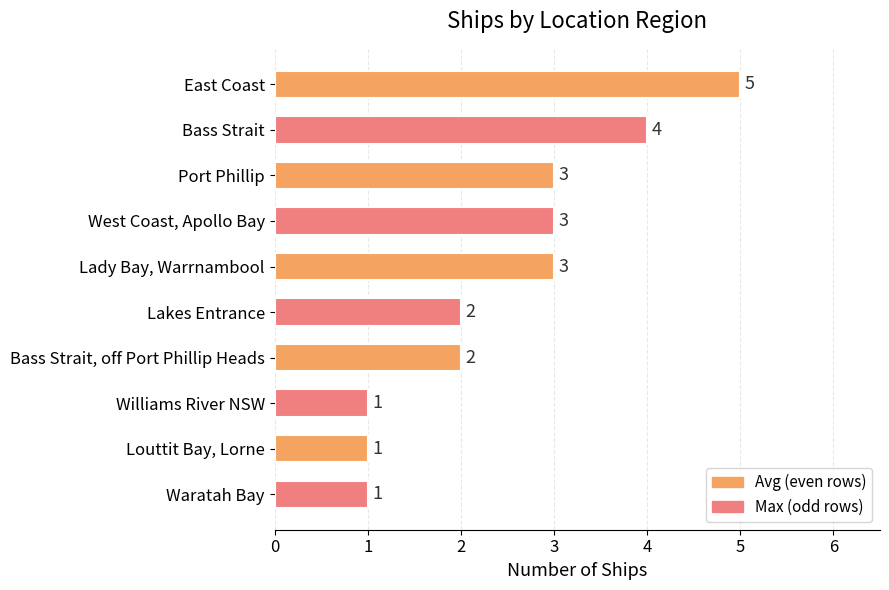

What is the difference between the maximum and minimum values?

4